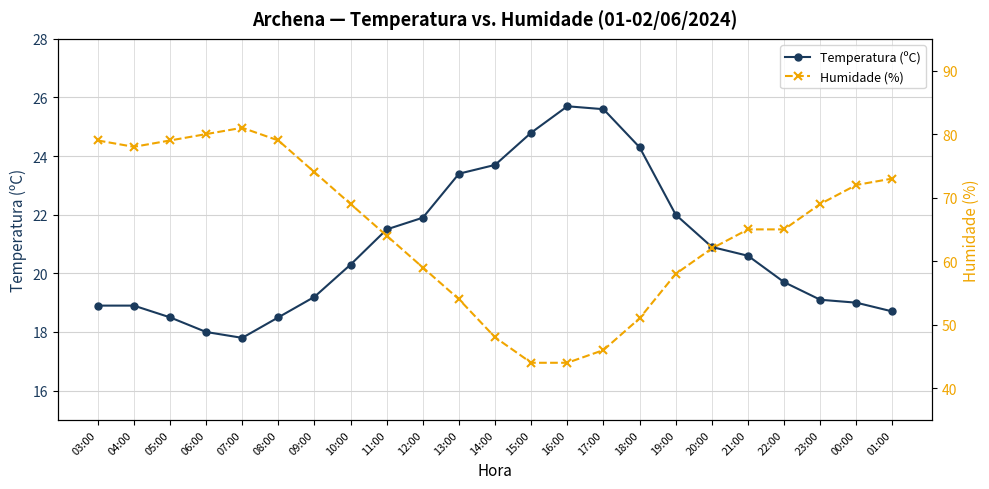

What is the average value of the Temperatura (ºC) series?

20.9